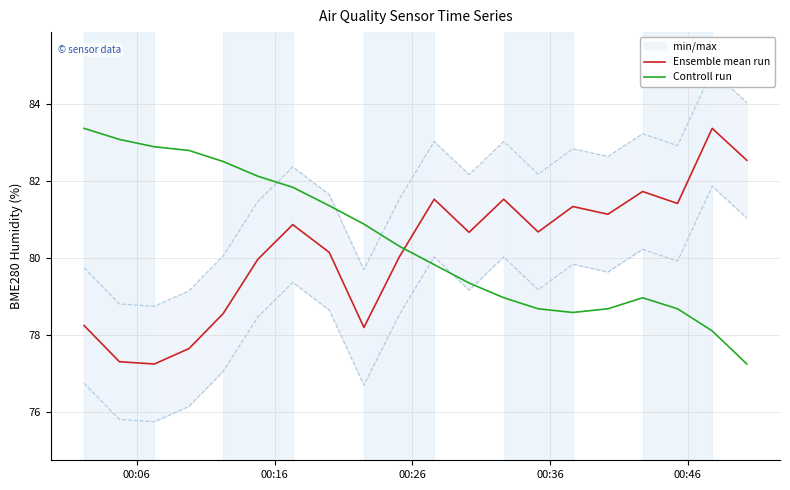

True or false: Ensemble mean run has more than 2 points higher than both neighbors.

True